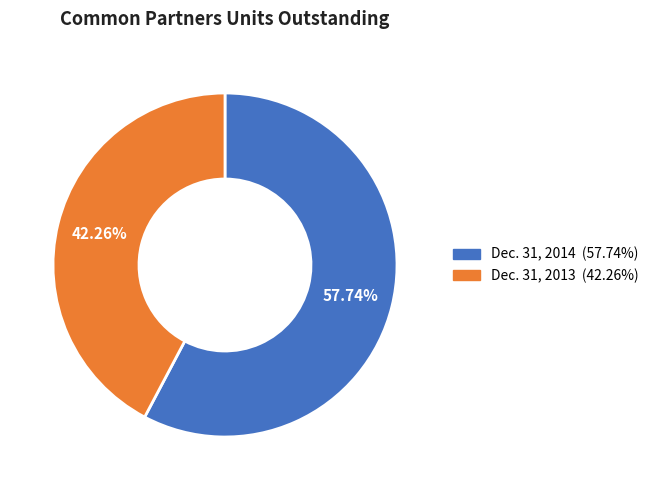

What percentage is the Dec. 31, 2014 slice, to the nearest percent?

58%